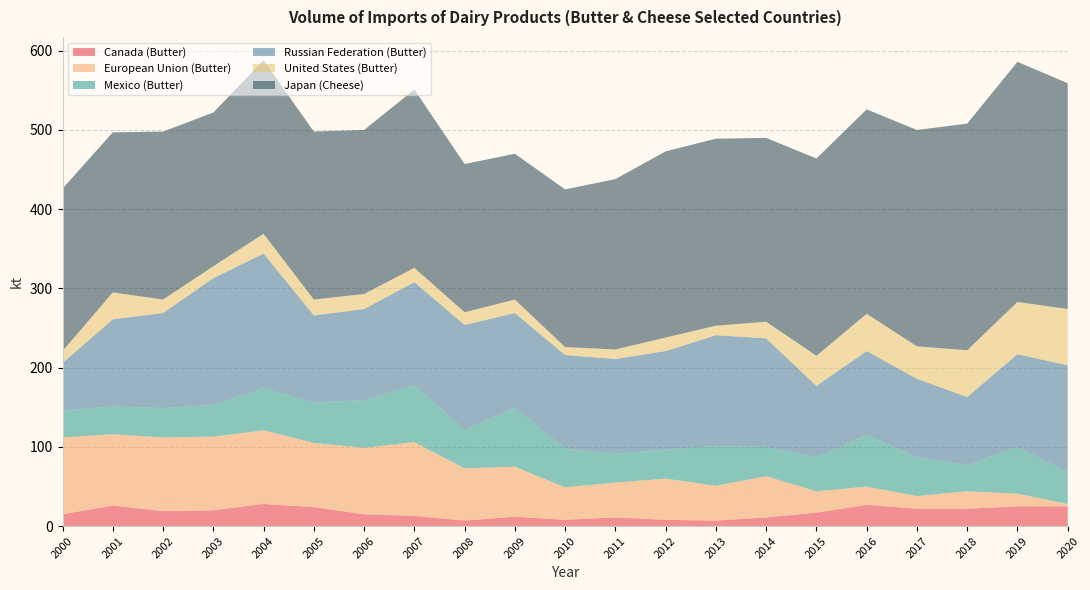

What is the minimum value for European Union (Butter)?

3